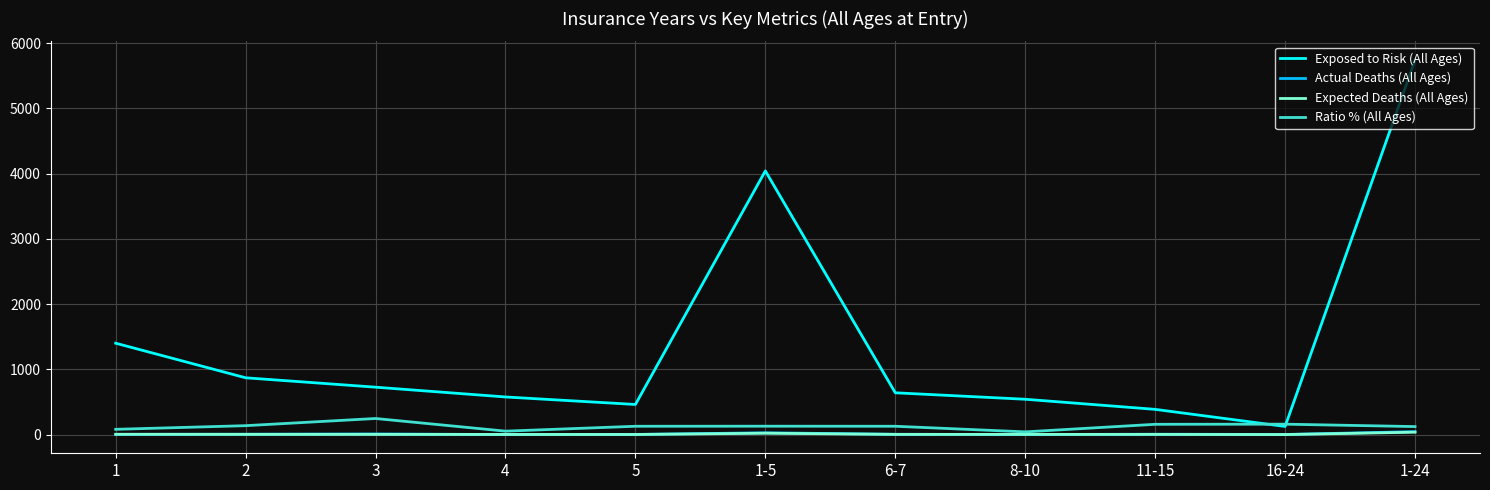

What are all the series names shown in the legend?

Exposed to Risk (All Ages), Actual Deaths (All Ages), Expected Deaths (All Ages), Ratio % (All Ages)